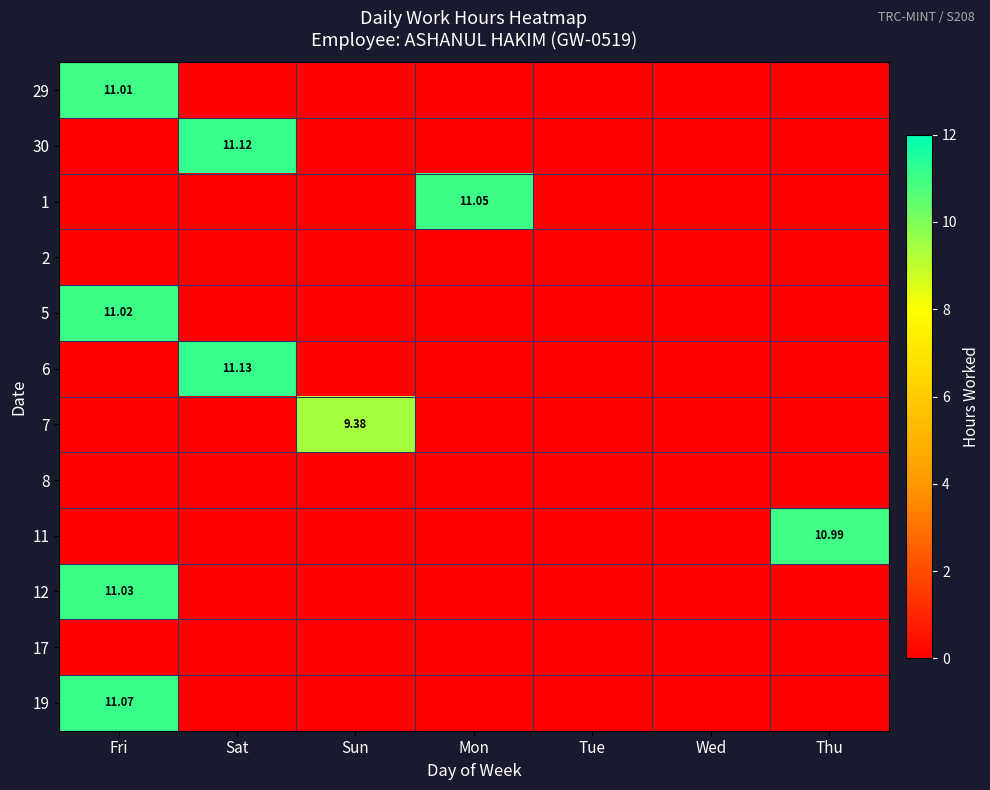

At which category is the sum across all series the highest?

Fri